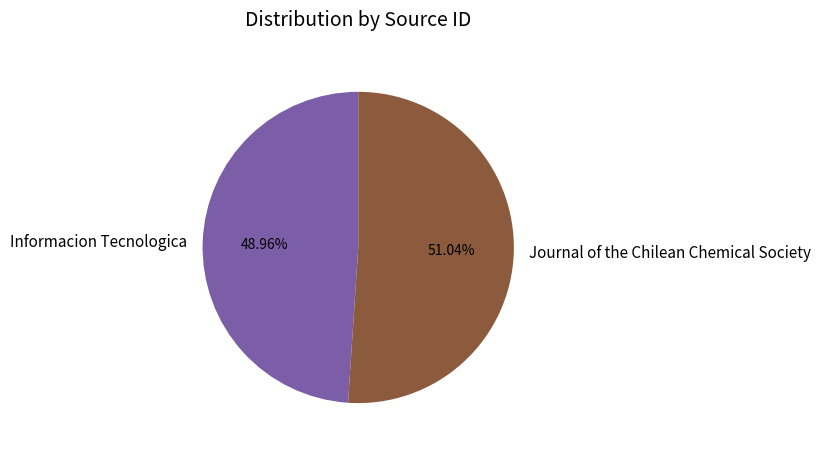

Between Journal of the Chilean Chemical Society and Informacion Tecnologica, which is larger?

Journal of the Chilean Chemical Society